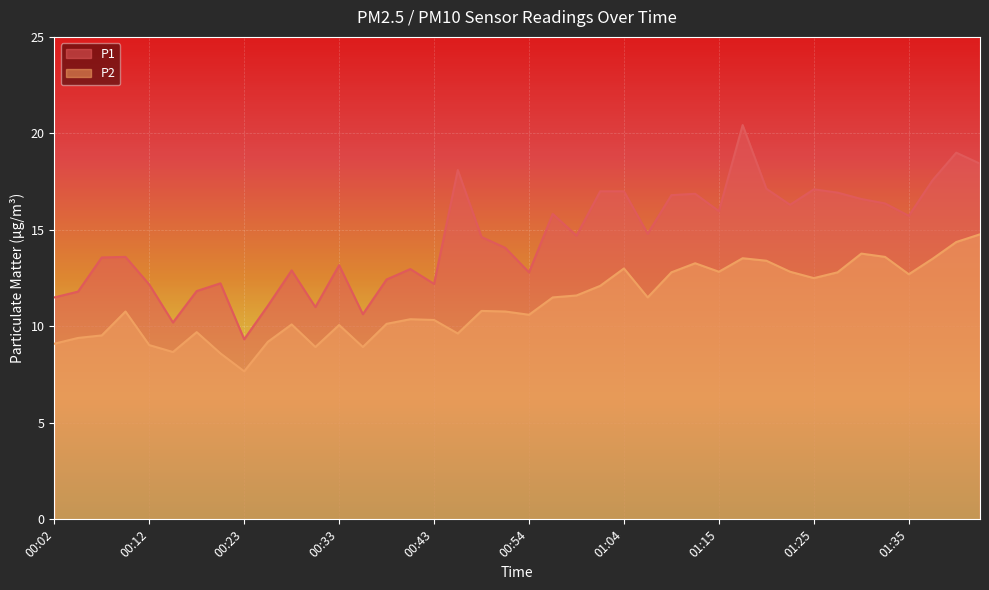

What is the label of the 39th point from the left?

01:40